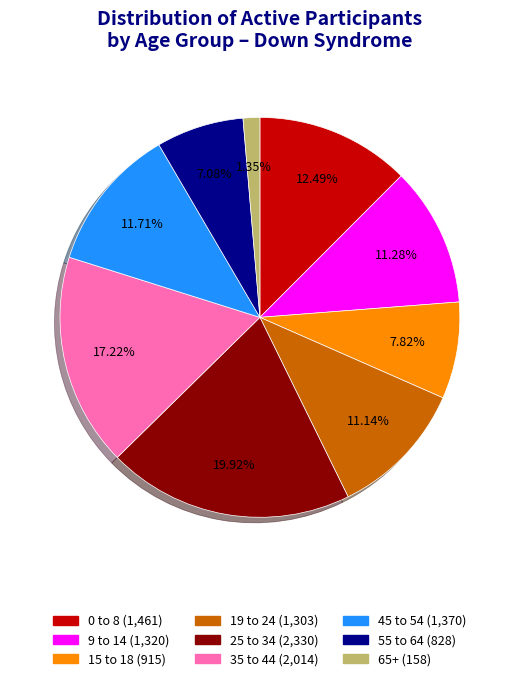

Is the sum of 65+ and 15 to 18 greater than half?

No